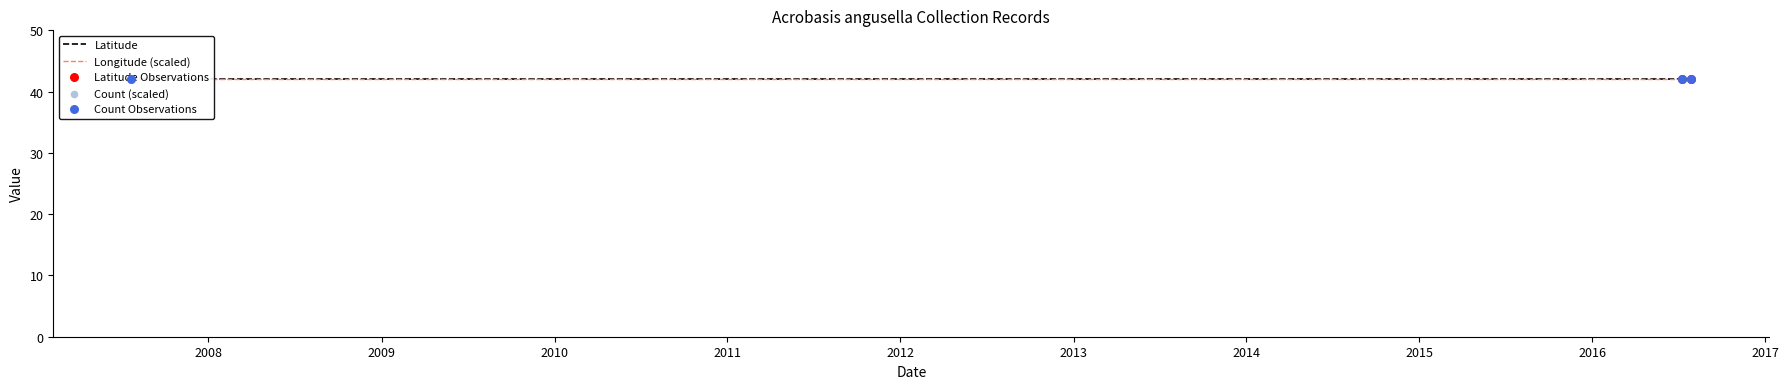

What are all the series names shown in the legend?

Latitude, Longitude (scaled), Latitude Observations, Count (scaled), Count Observations